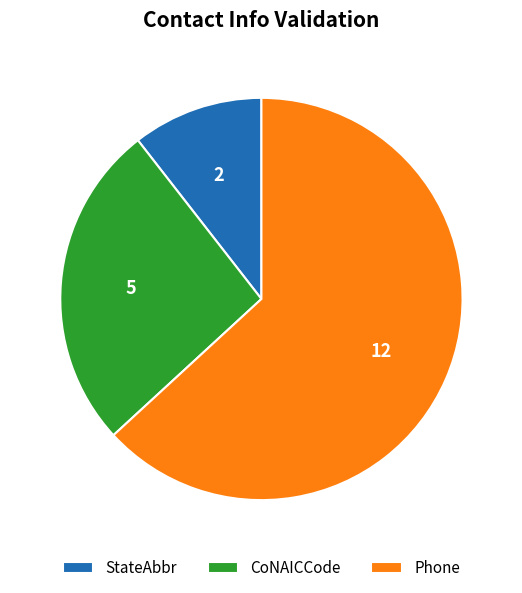

Rank the categories by value from lowest to highest.

StateAbbr, CoNAICCode, Phone